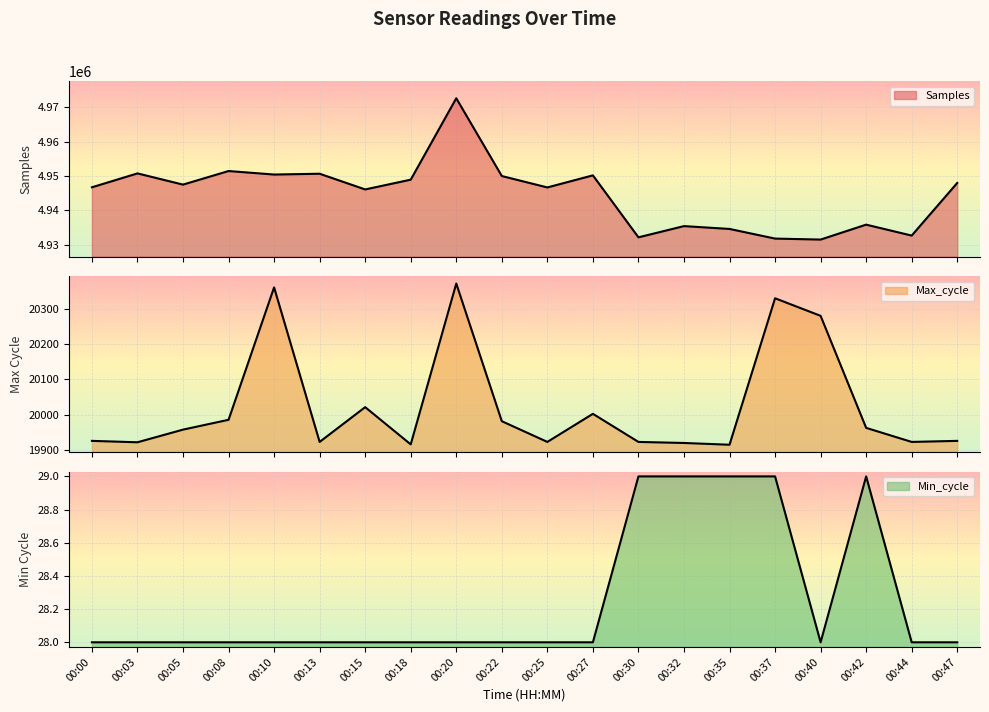

Which series changed the most between 00:22 and 00:30?

Samples